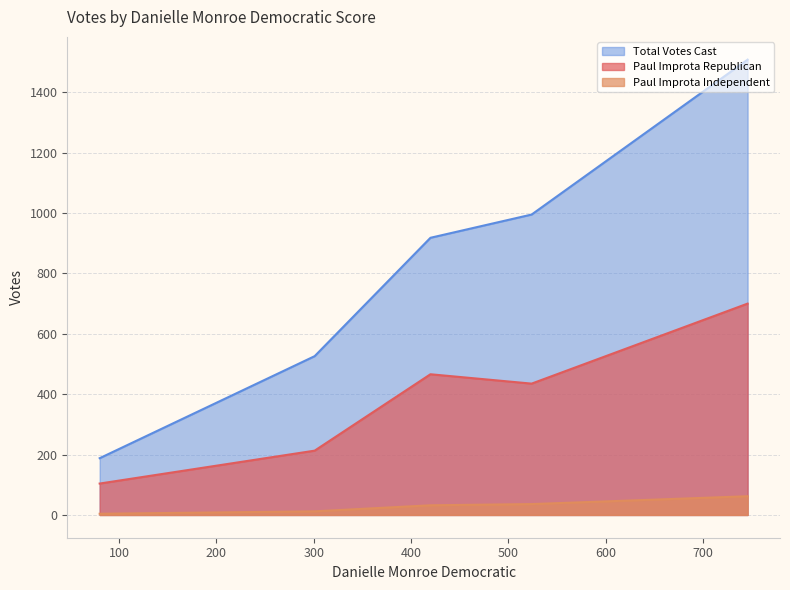

Reading left to right, extract all data points from this chart.

Paul Improta Republican: 301=213	420=466	746=700	524=435	80=104
Paul Improta Independent: 301=12	420=32	746=62	524=36	80=4
Total Votes Cast: 301=526	420=918	746=1508	524=995	80=188